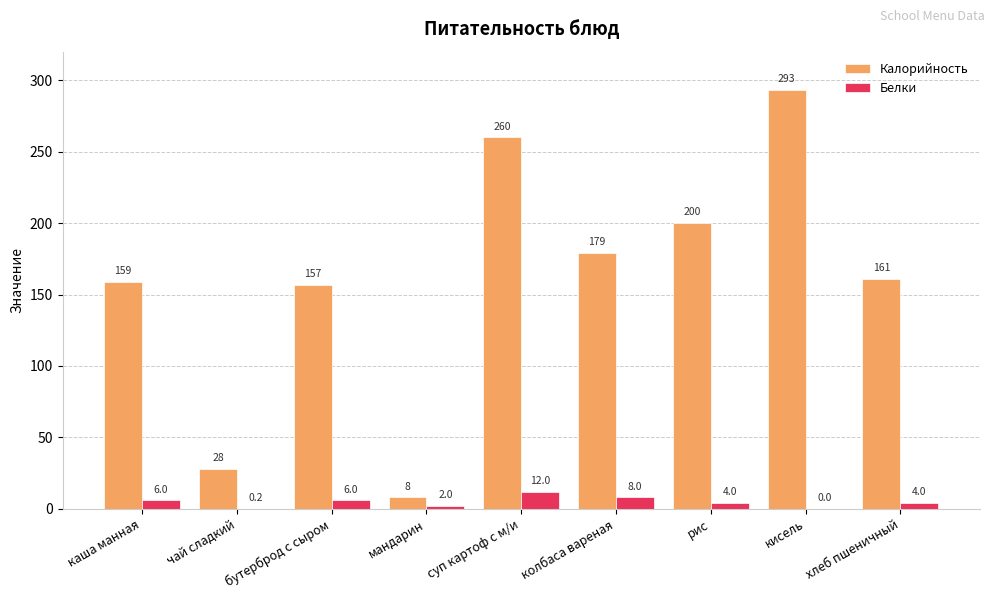

What is the sum of all Калорийность values?

1445.0